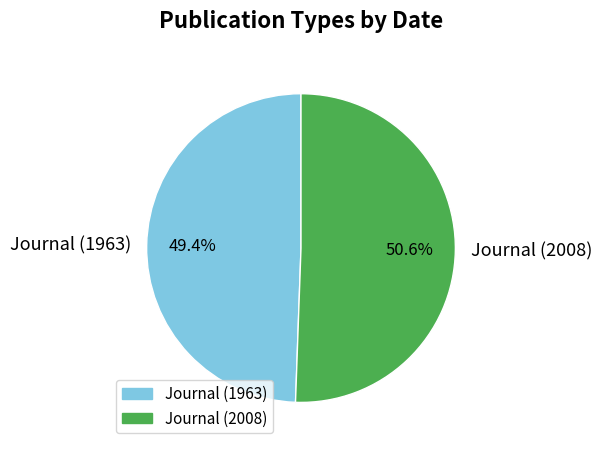

What percentage is the Journal (2008) slice, to the nearest percent?

51%